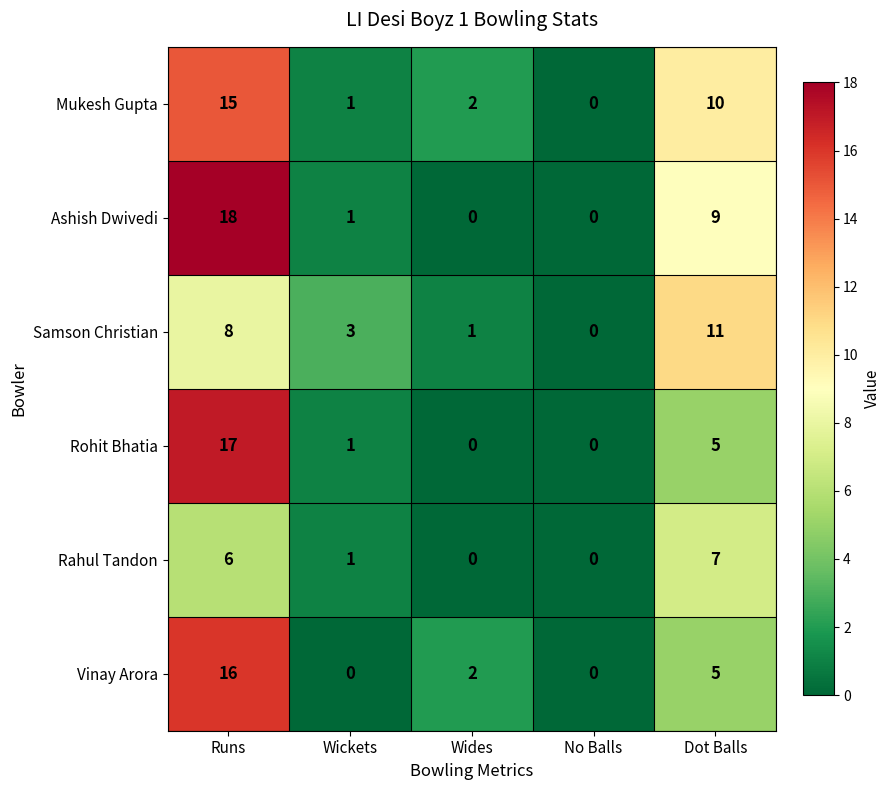

At which label does Rohit Bhatia first exceed 1?

Runs